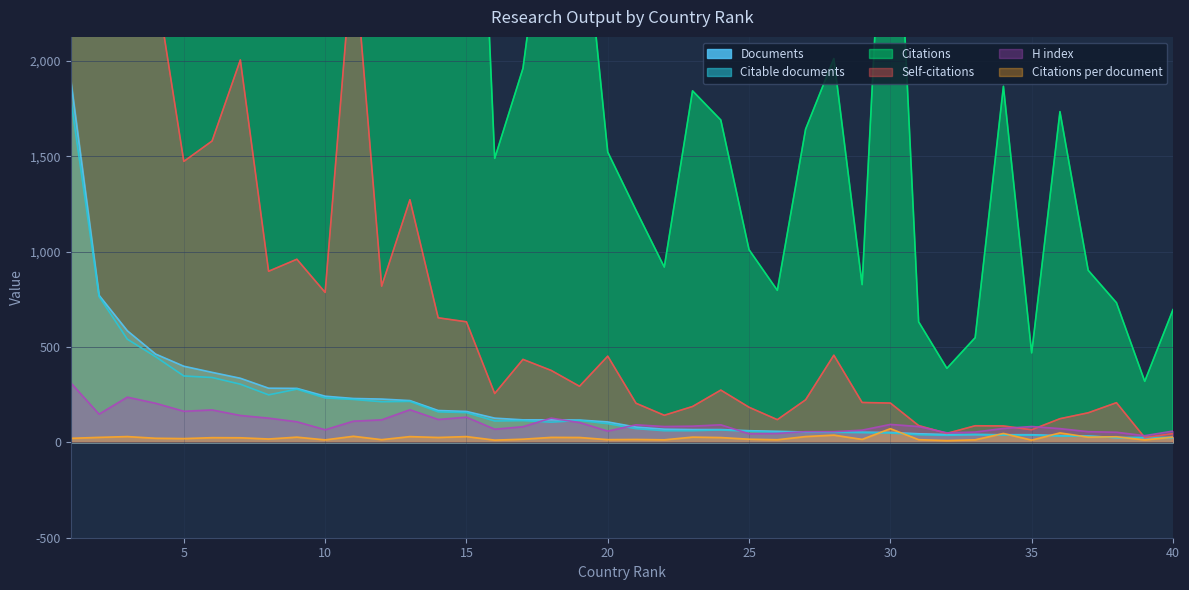

Between 22 and 27, which series saw the biggest shift?

Citations